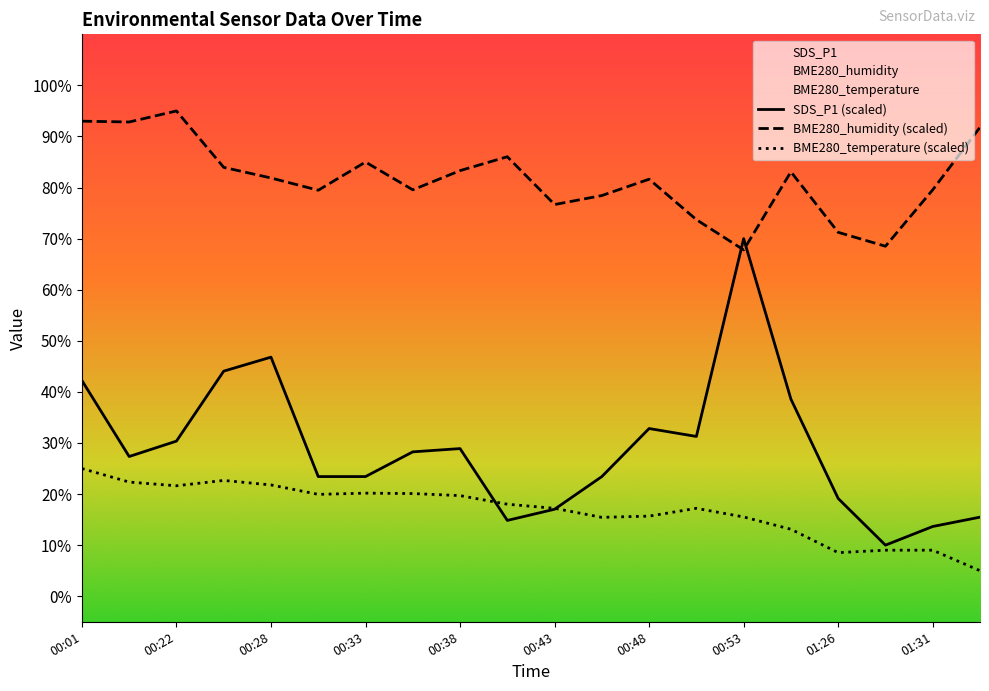

Which series has the largest total across all categories?

BME280_humidity (scaled)